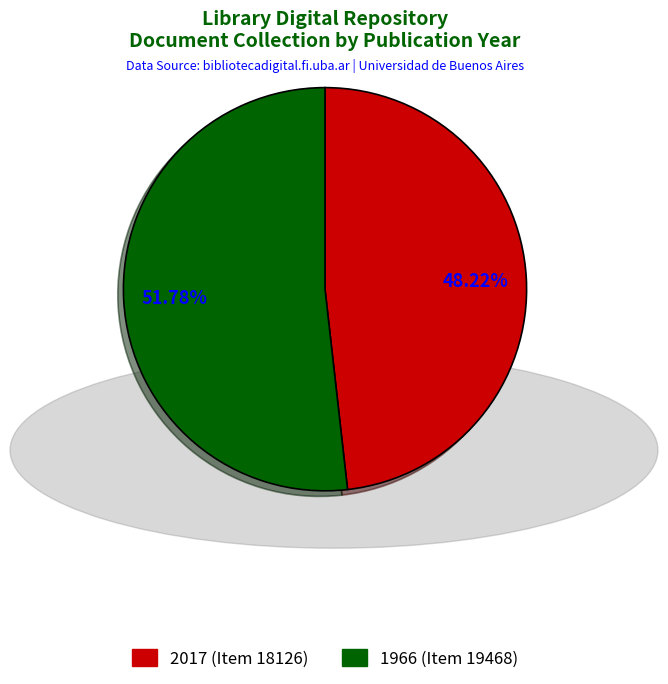

What percentage do 1966 and 2017 together represent?

100.0%